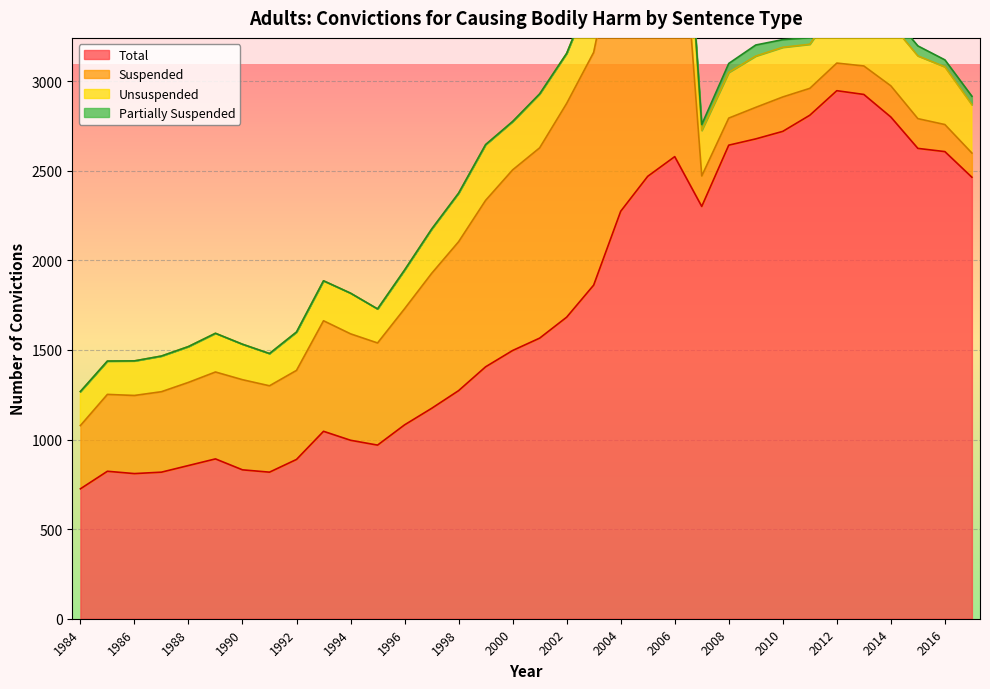

At which category does Total reach its first local peak?

1985